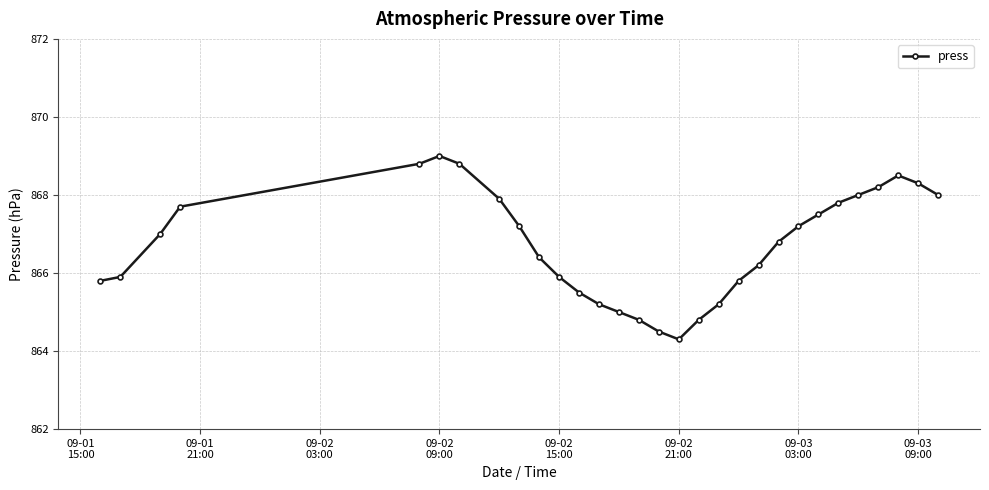

What is the value of the 3rd point from the left?

867.0